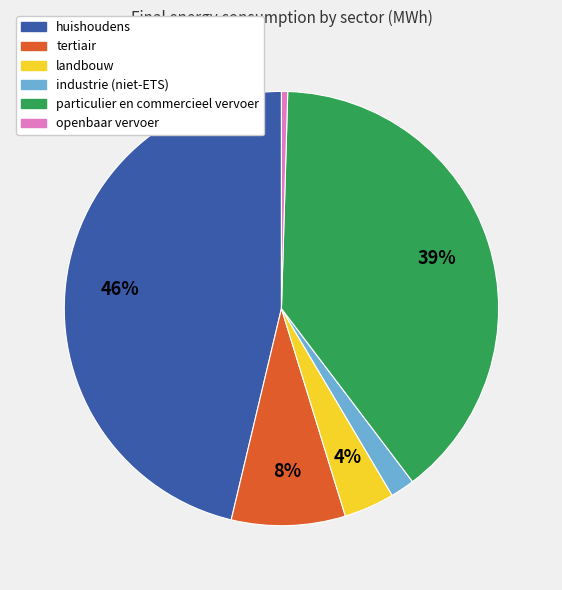

Rank the categories by value from lowest to highest.

openbaar vervoer, industrie (niet-ETS), landbouw, tertiair, particulier en commercieel vervoer, huishoudens